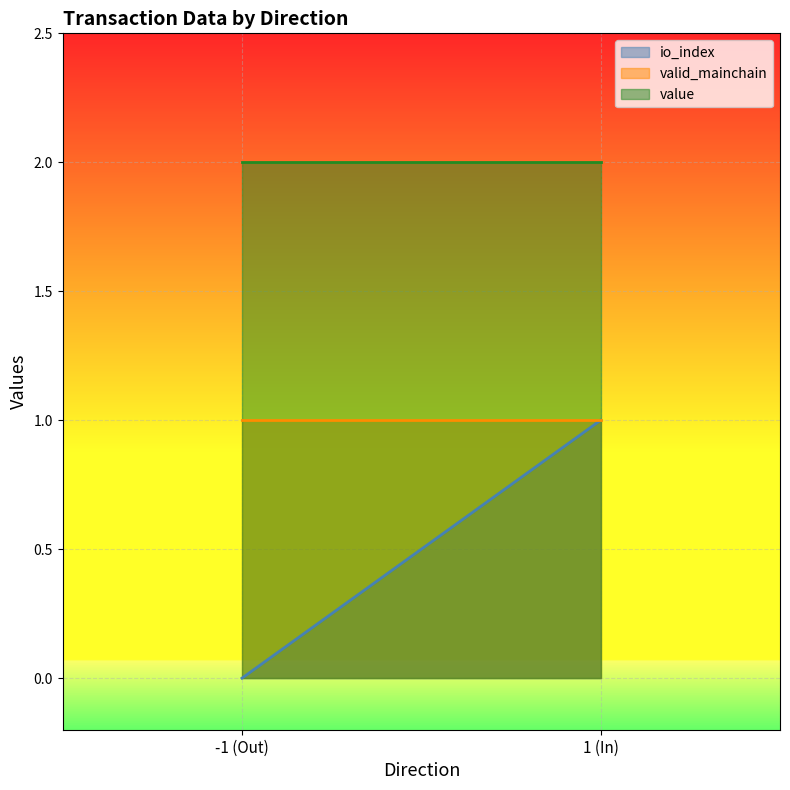

True or false: valid_mainchain has more than 0 interior local peaks.

False